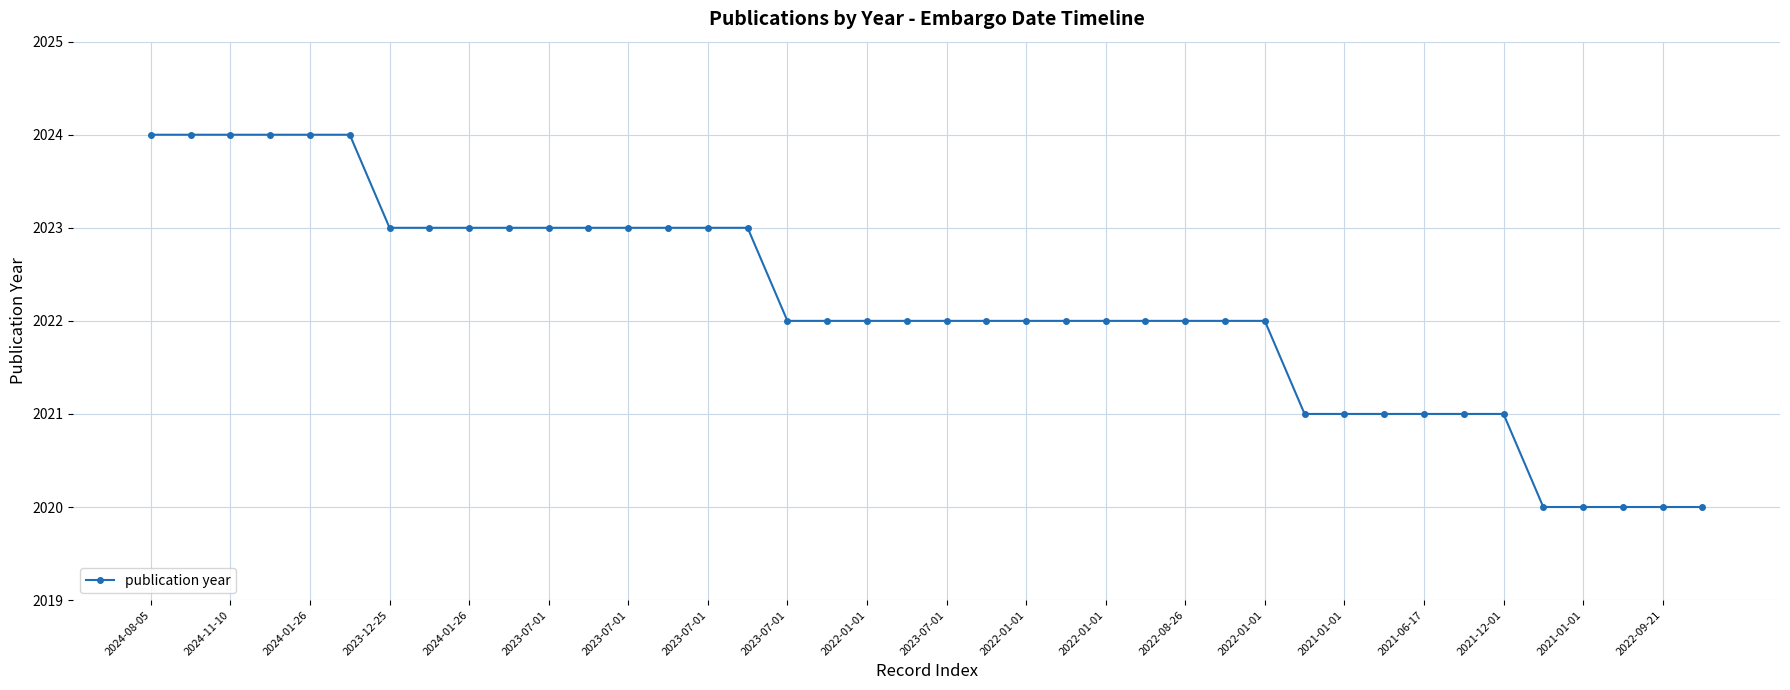

What is the smallest value displayed?

2020